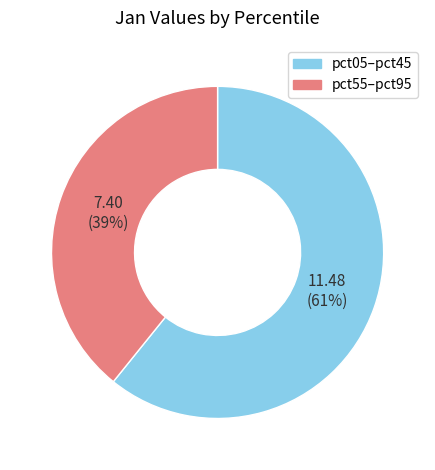

What is the largest slice in the pie chart?

pct05–pct45